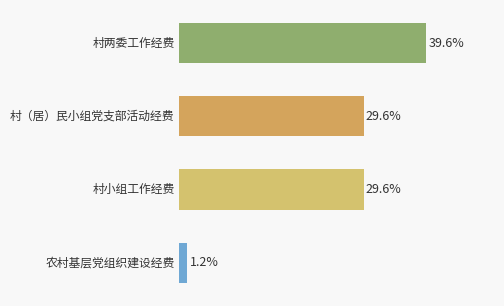

Are the bars horizontal?

Yes